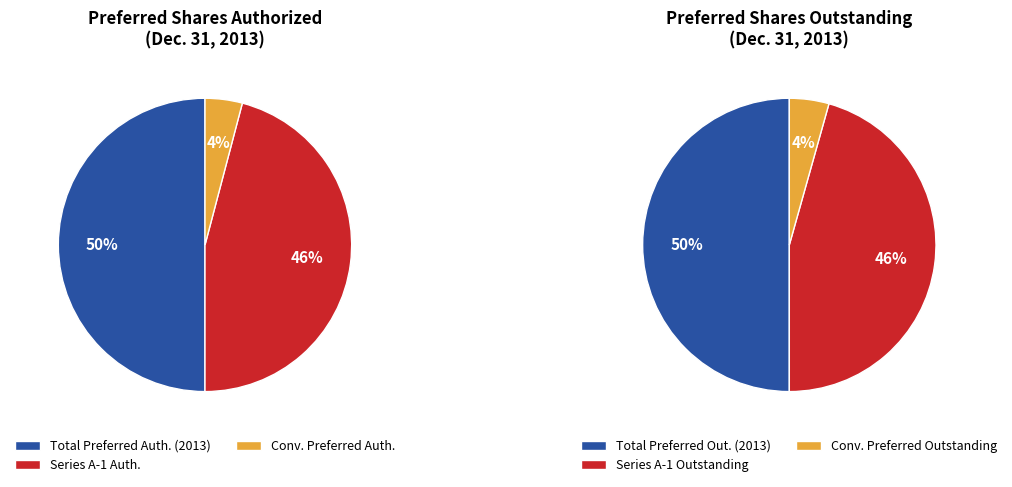

The Series A-1 Redeemable Convertible Preferred slice represents 46% of the pie. True or false?

True